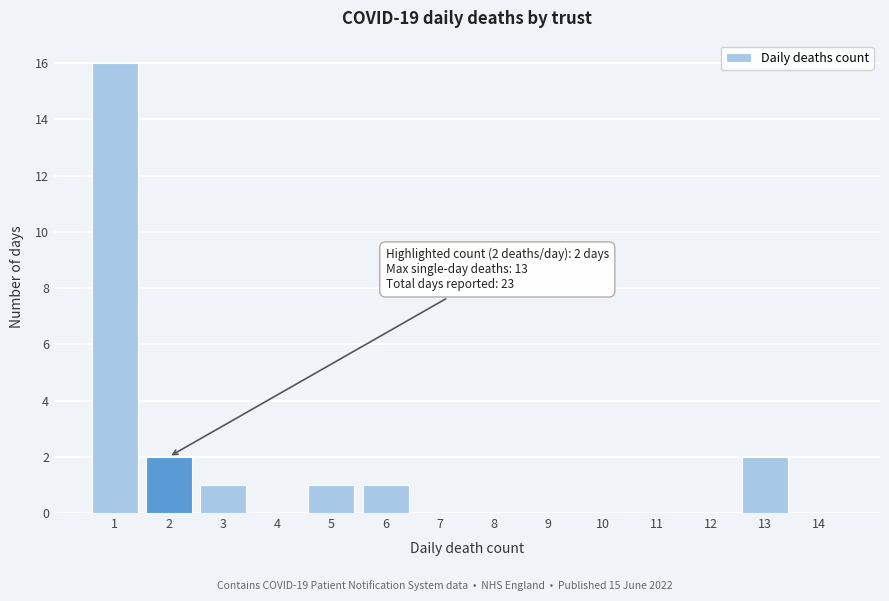

Which range on the x-axis has the tallest bar?

0.5 to 1.5